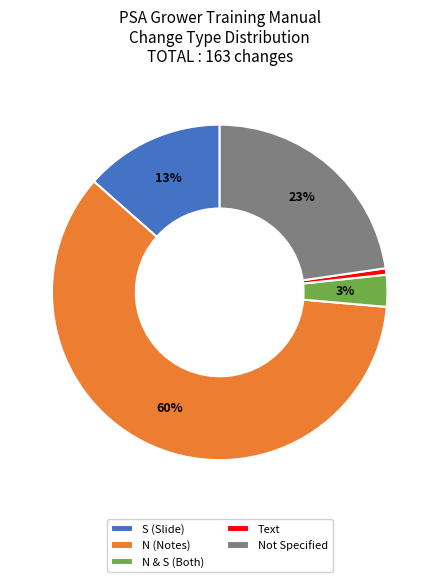

Which category has the biggest portion of the pie?

N (Notes)